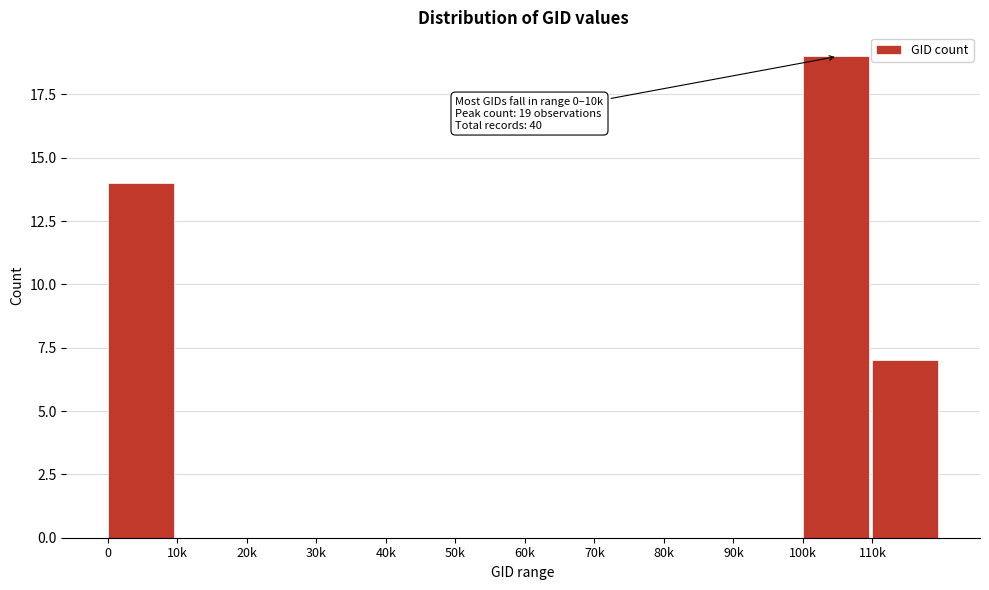

Reading left to right, transcribe all the data shown in this chart.

0=14	10k=0	20k=0	30k=0	40k=0	50k=0	60k=0	70k=0	80k=0	90k=0	100k=19	110k=7